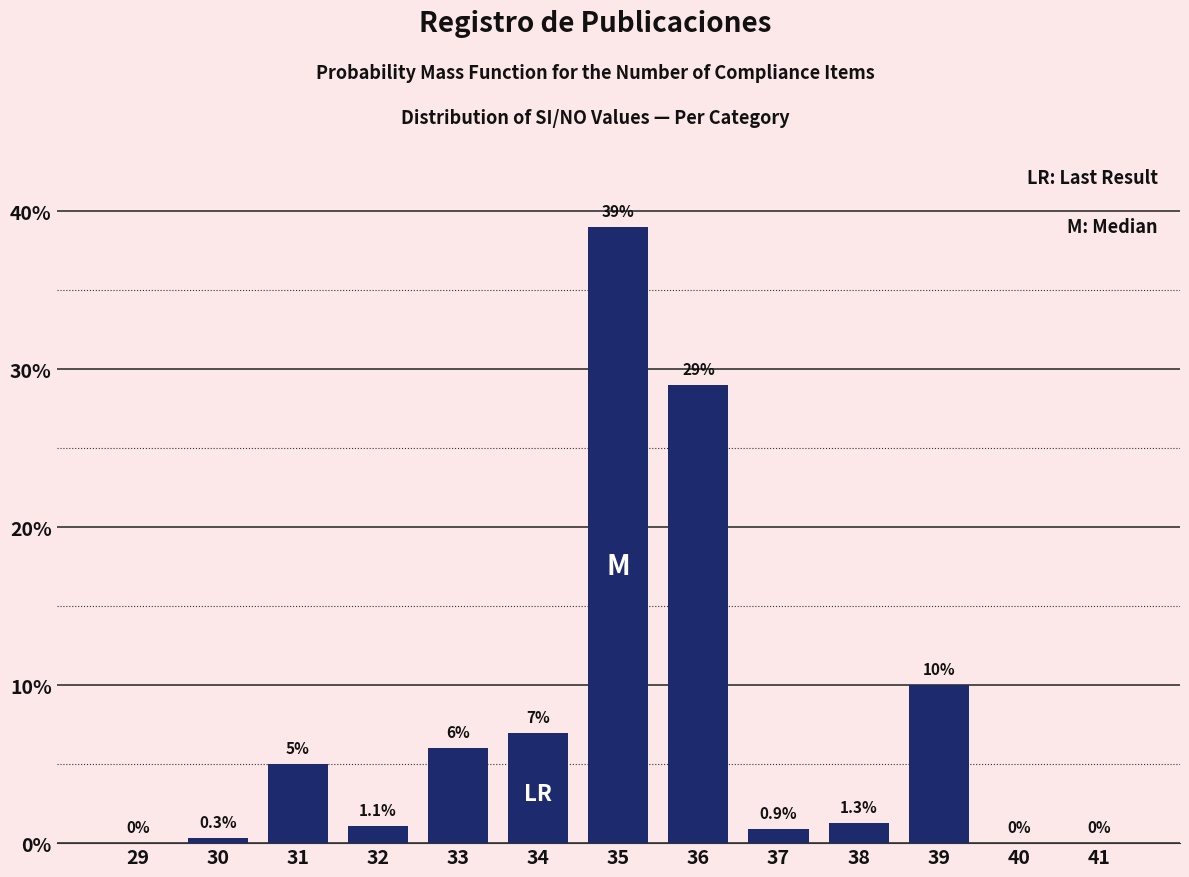

Reading left to right, what are all the values shown in this chart?

29=0.0	30=0.3	31=5.0	32=1.1	33=6.0	34=7.0	35=39.0	36=29.0	37=0.9	38=1.3	39=10.0	40=0.0	41=0.0